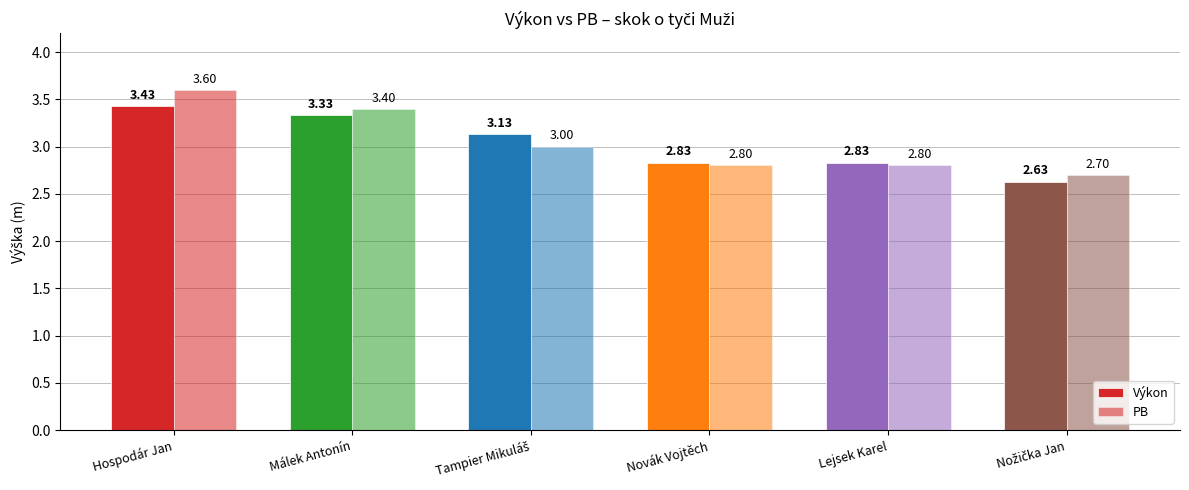

How many groups of bars are there?

6